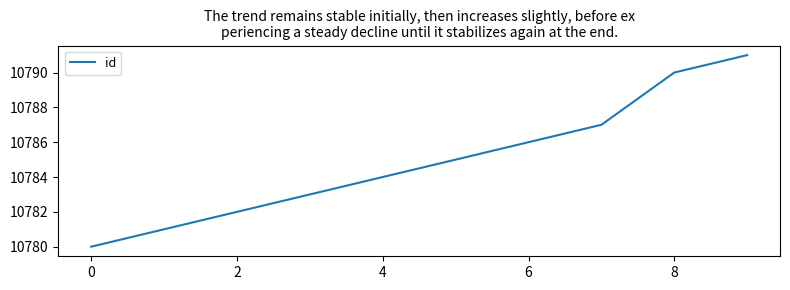

What is the difference between the maximum and minimum values?

11